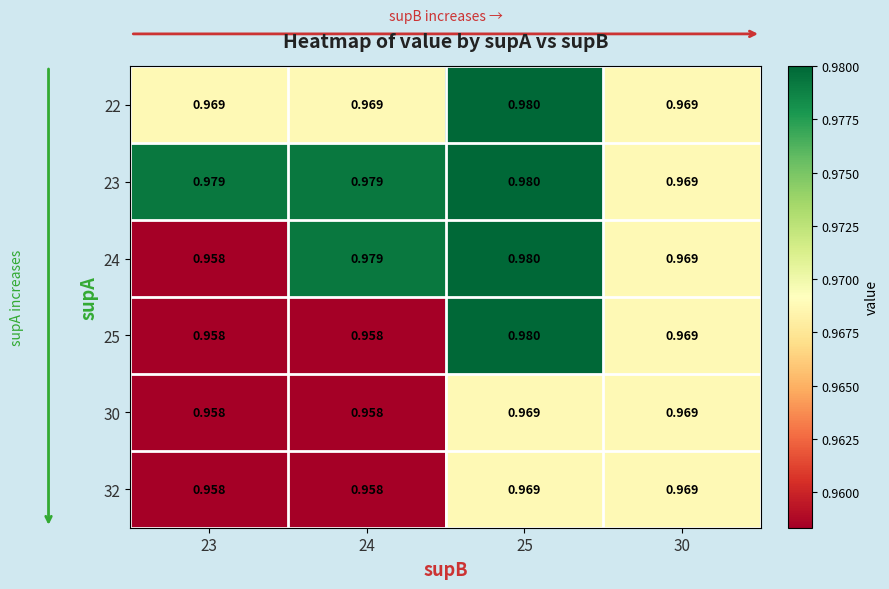

Is the value of 30 at 25 greater than the value of 25 at 23?

Yes